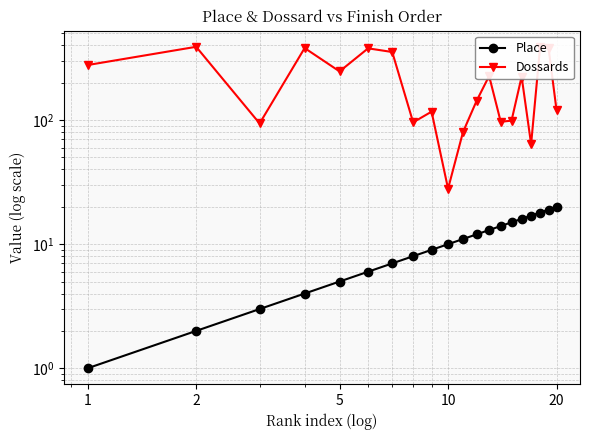

True or false: Place and Dossards cross at least once.

False